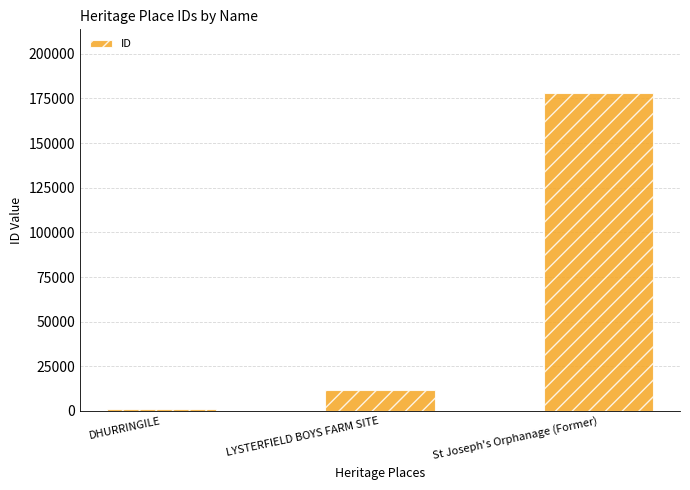

List the labels in order of value, smallest first.

DHURRINGILE, LYSTERFIELD BOYS FARM SITE, St Joseph's Orphanage (Former)